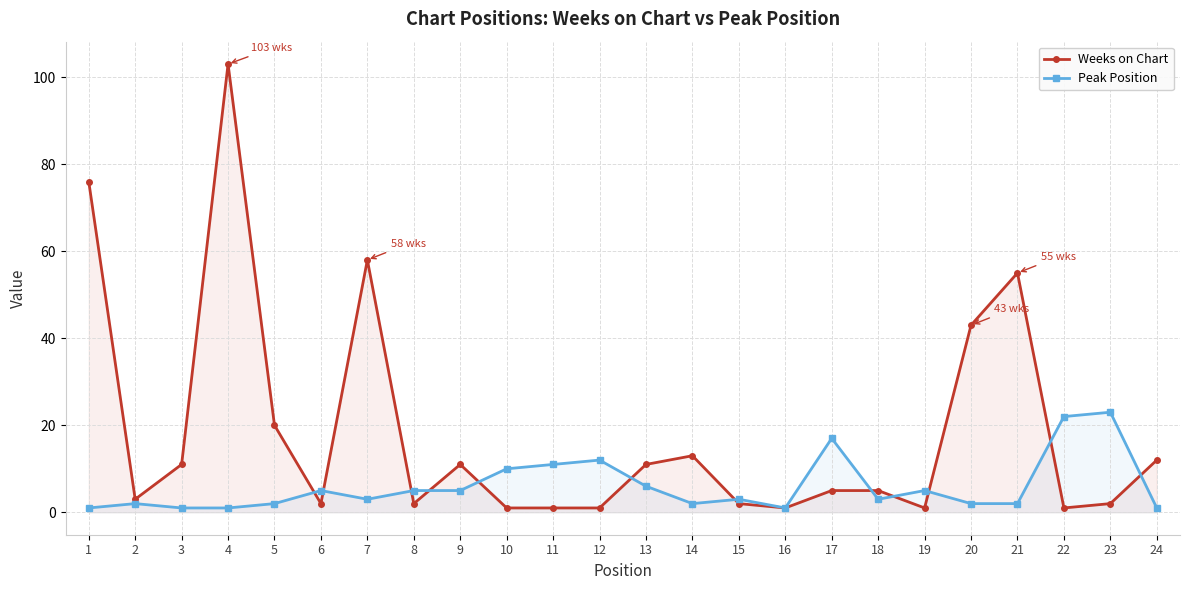

The value of Peak Position at 21 is 3. True or false?

False